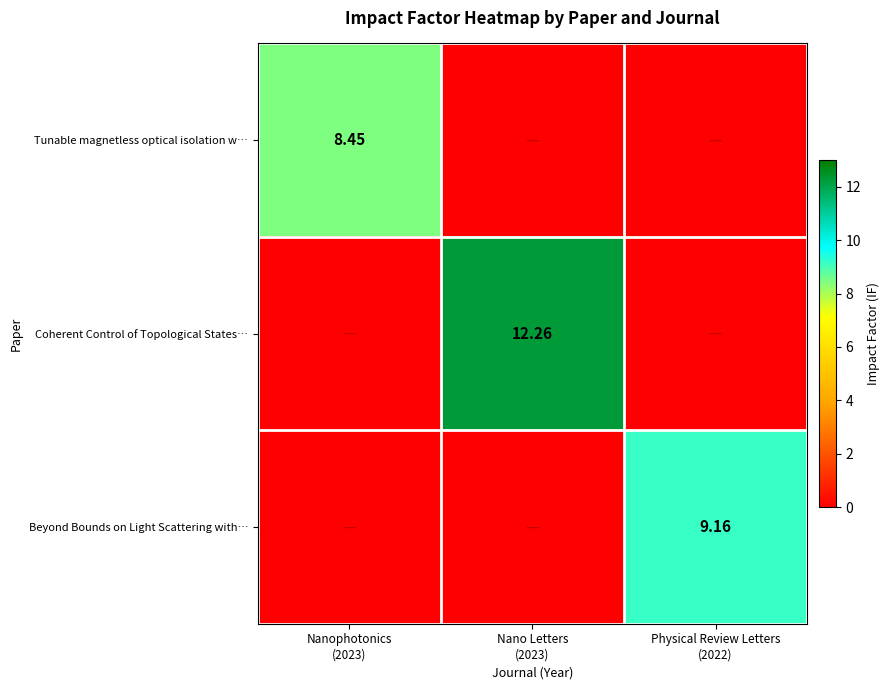

Rank the categories by Beyond Bounds on Light Scattering with… value from highest to lowest.

Physical Review Letters (2022), Nanophotonics (2023), Nano Letters (2023)